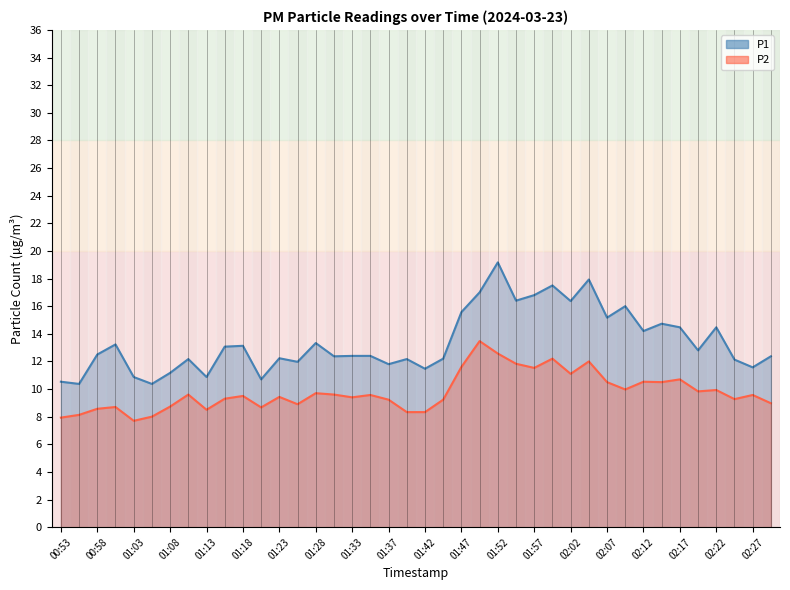

True or false: P2 and P1 cross at least once.

False